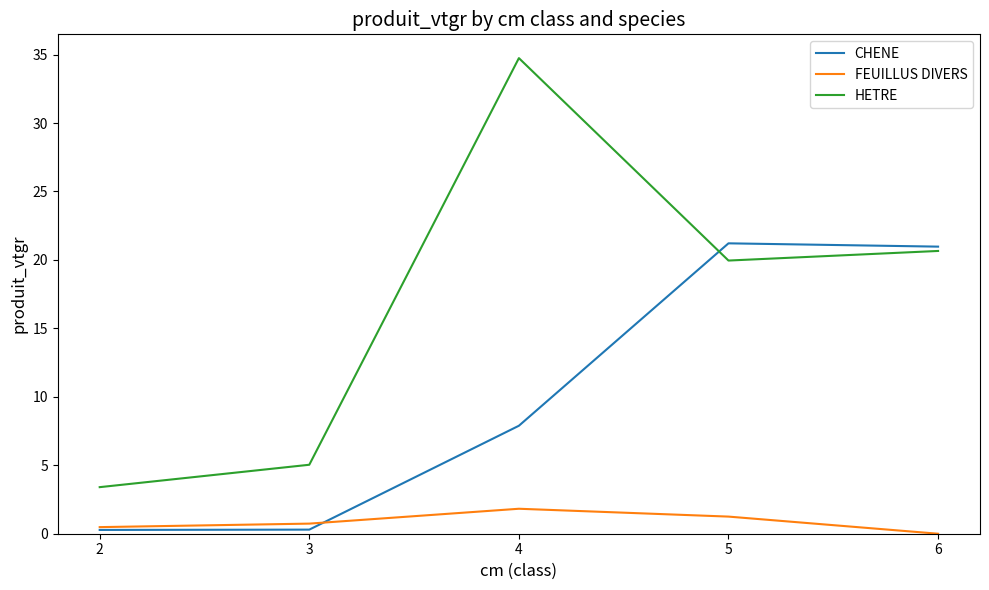

Which category has the highest value across all series?

4